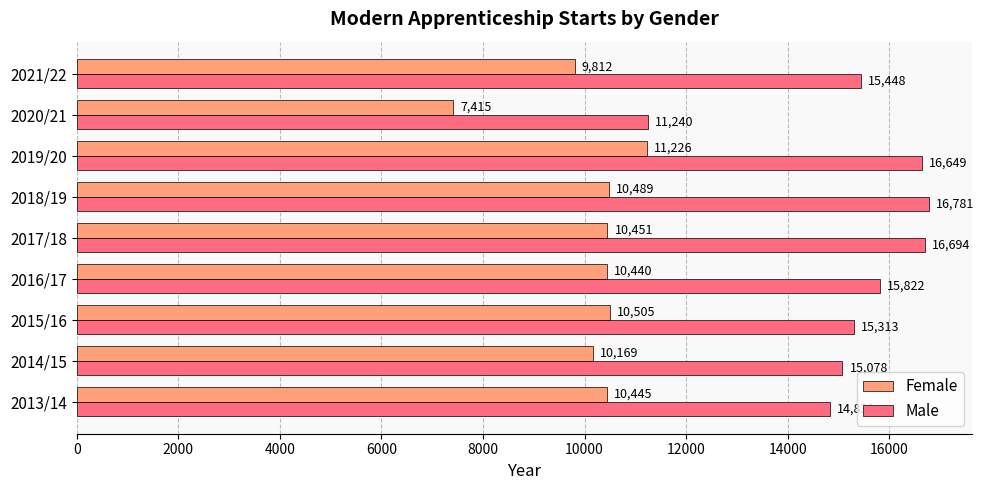

Which series has the largest total across all categories?

Male